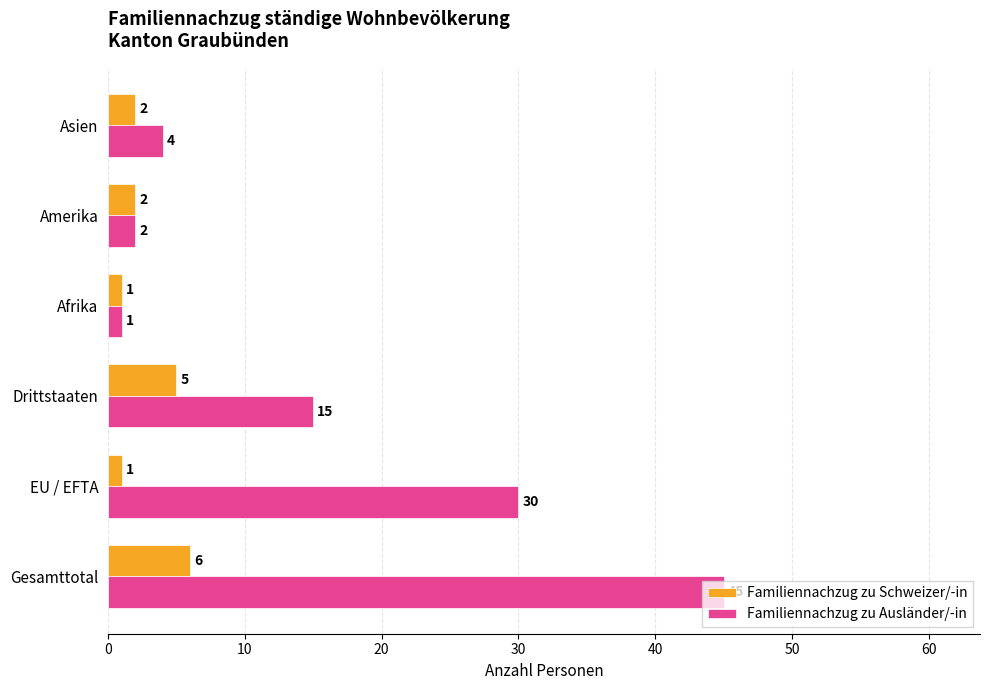

Count the number of categories in the chart.

6